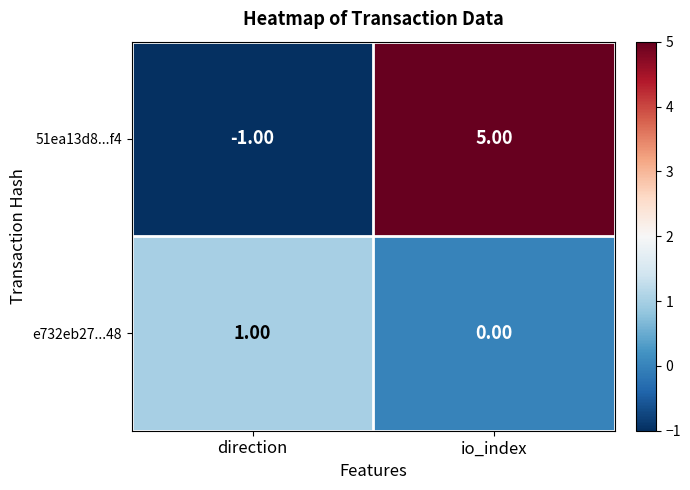

Is the value of e732eb27...48 at io_index greater than the value of 51ea13d8...f4 at direction?

Yes